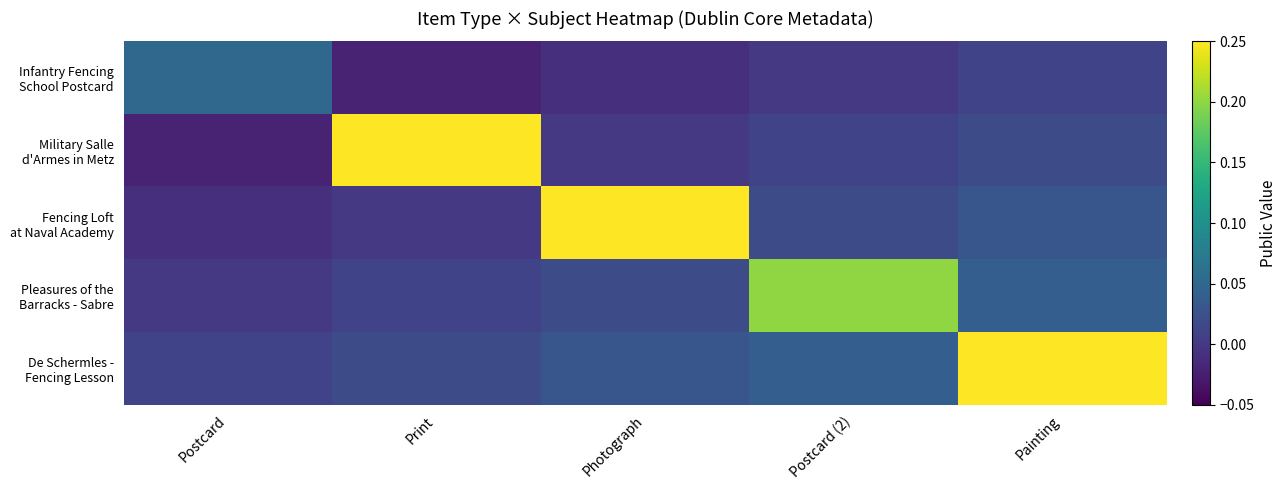

Which label corresponds to the largest value in the chart?

Print